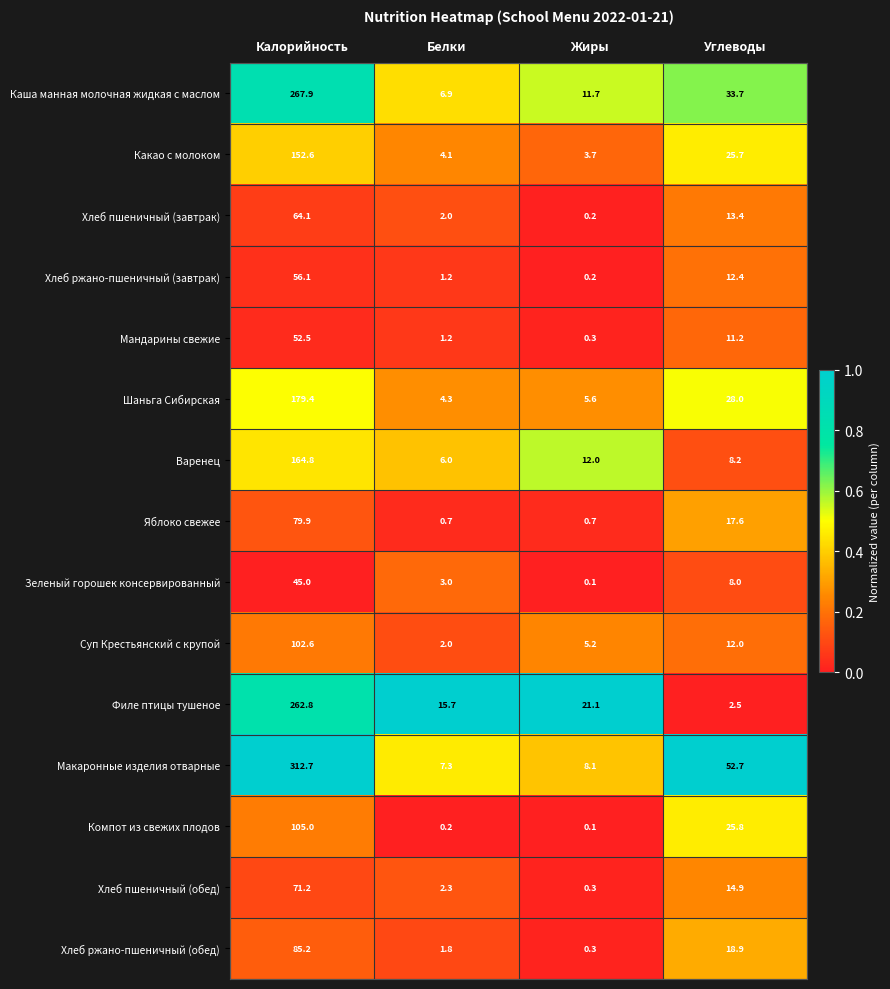

At which label is Филе птицы тушеное closest to 132?

Жиры